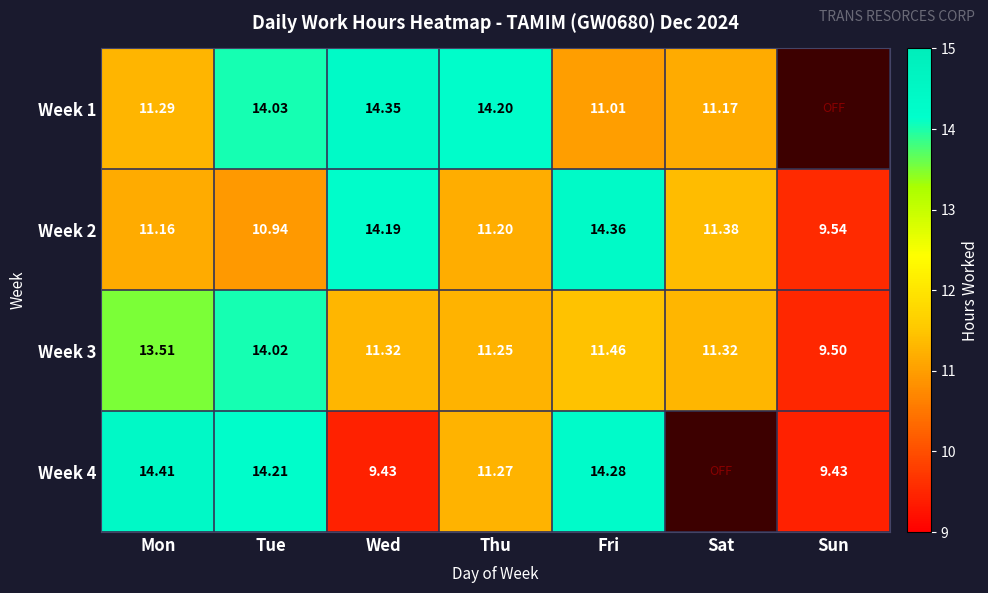

Which category has the highest value in the Week 2 series?

Fri